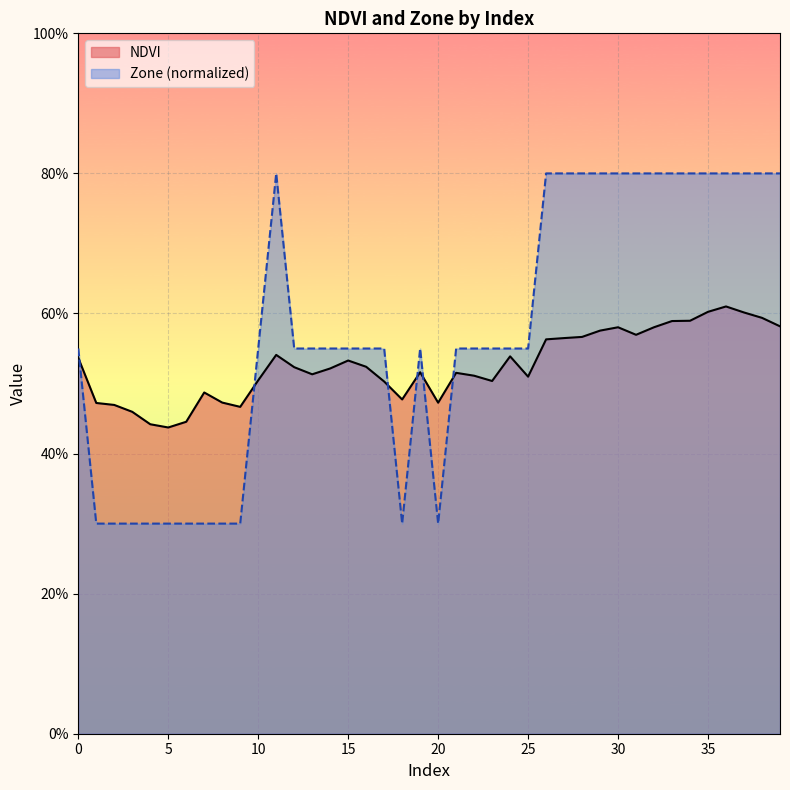

Rank the series at 37 from lowest to highest value.

NDVI, Zone